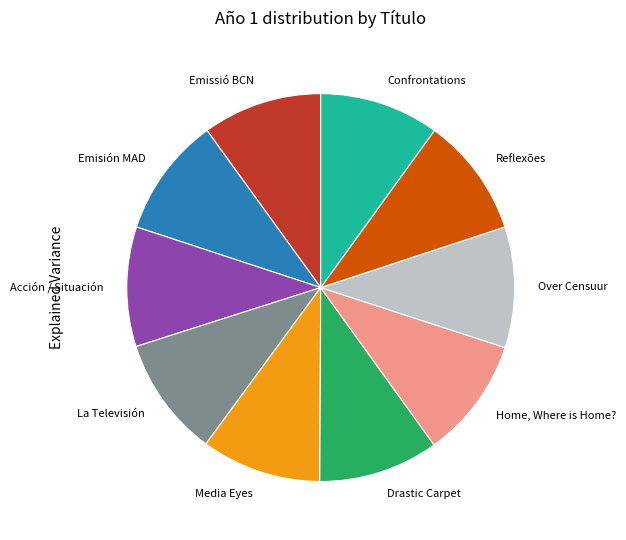

Combined, do Media Eyes and La Televisión account for over 50%?

No